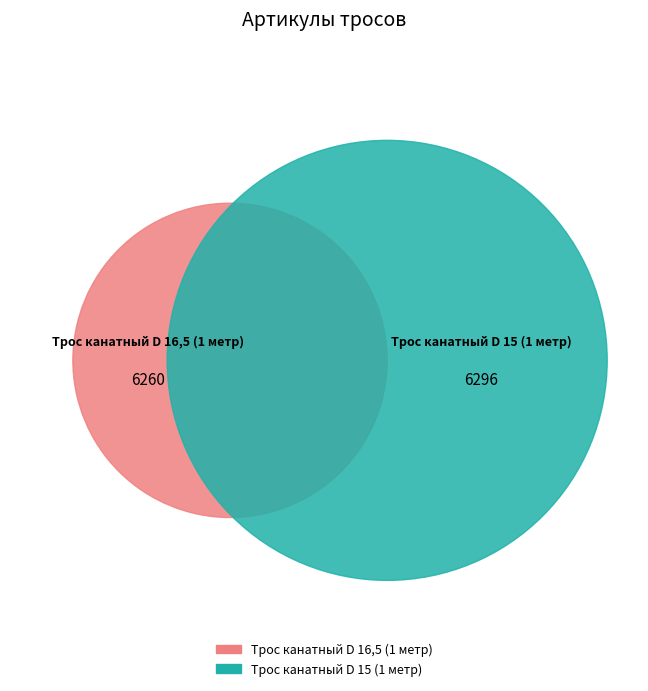

Count the number of slices in the pie.

2